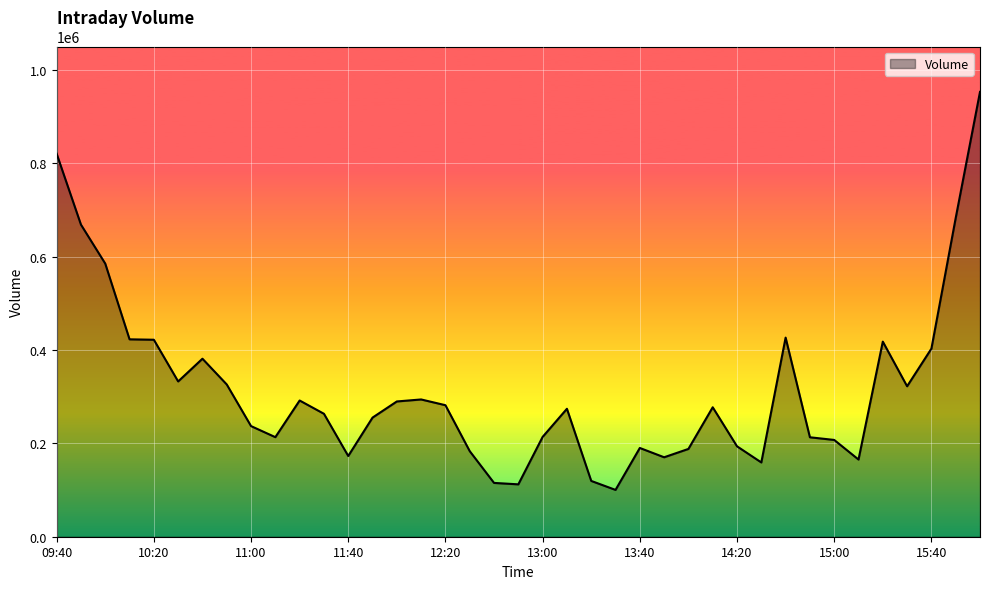

What is the minimum value shown in the chart?

100304